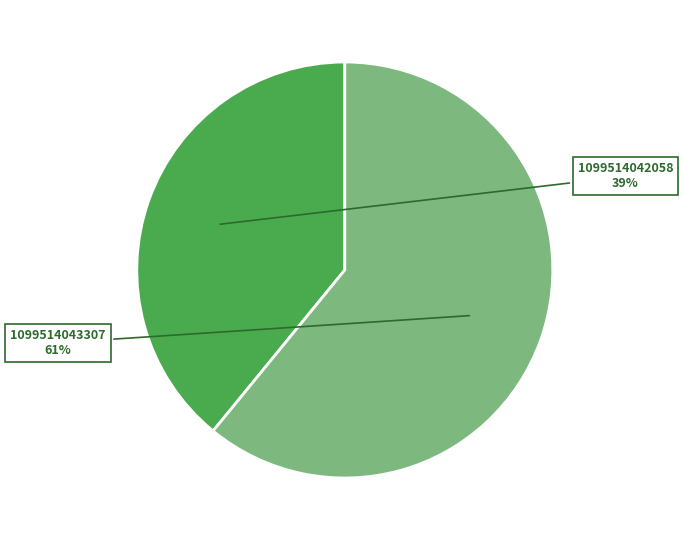

Is there any slice that represents more than half of the pie?

Yes